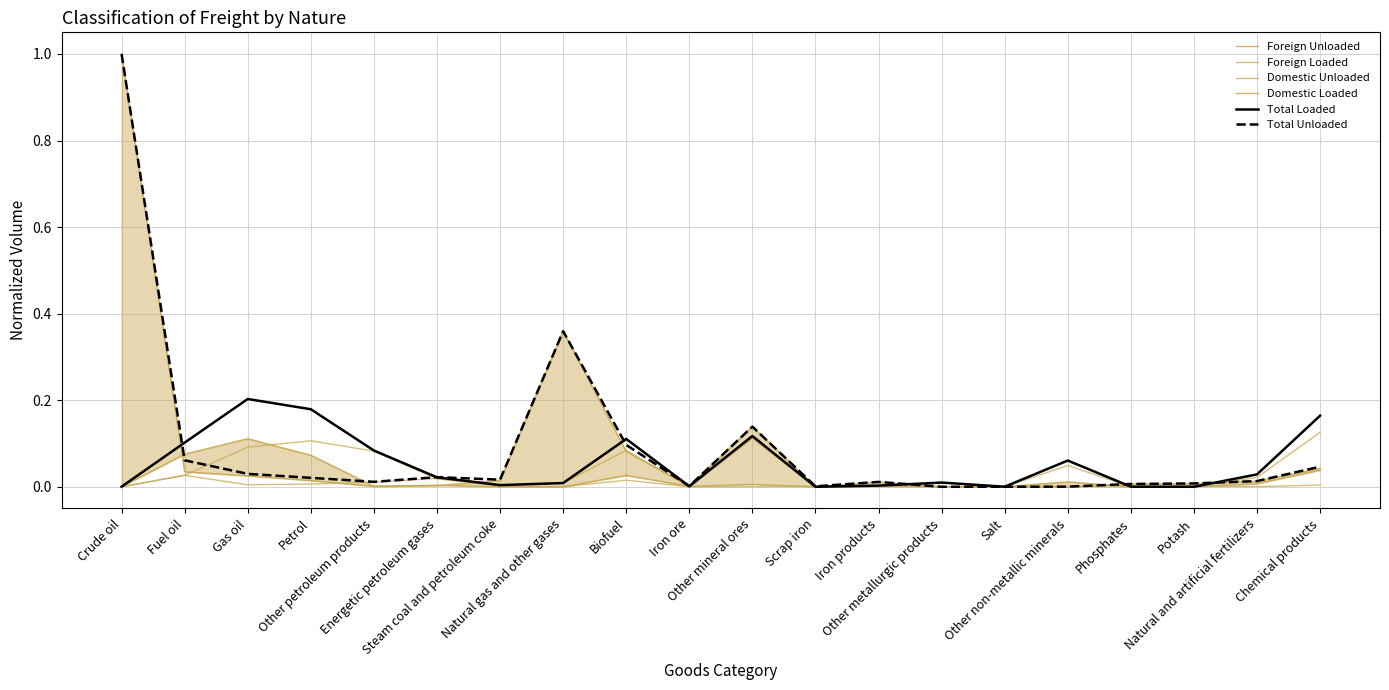

Rank the series at Phosphates from highest to lowest value.

Foreign Unloaded, Total Unloaded, Foreign Loaded, Total Loaded, Domestic Unloaded, Domestic Loaded